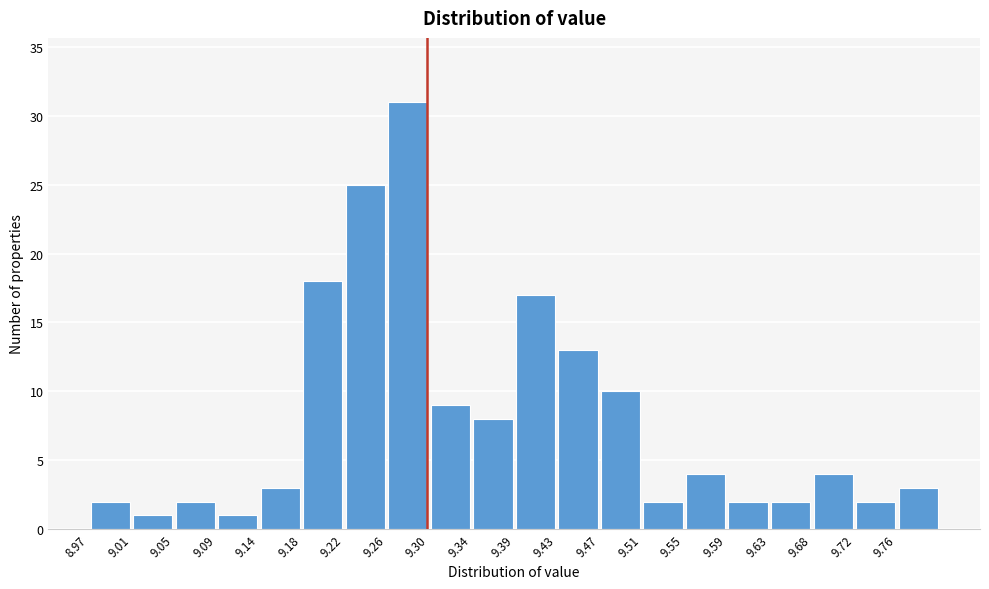

What is the height of the bar covering 9.595 to 9.635 on the x-axis? Neither the bar edges nor the heights are printed on the chart, so give them approximately, as read against the axes.

2